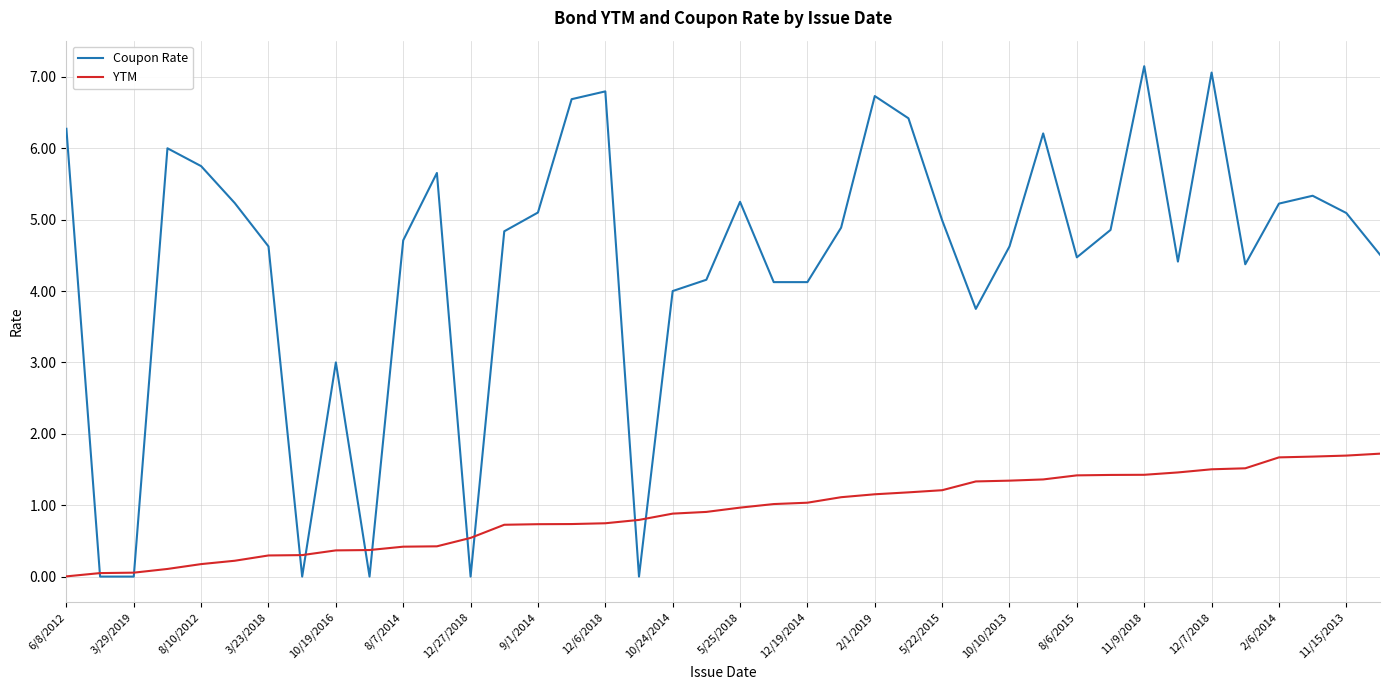

List the series in order of their peak value, lowest first.

YTM, Coupon Rate